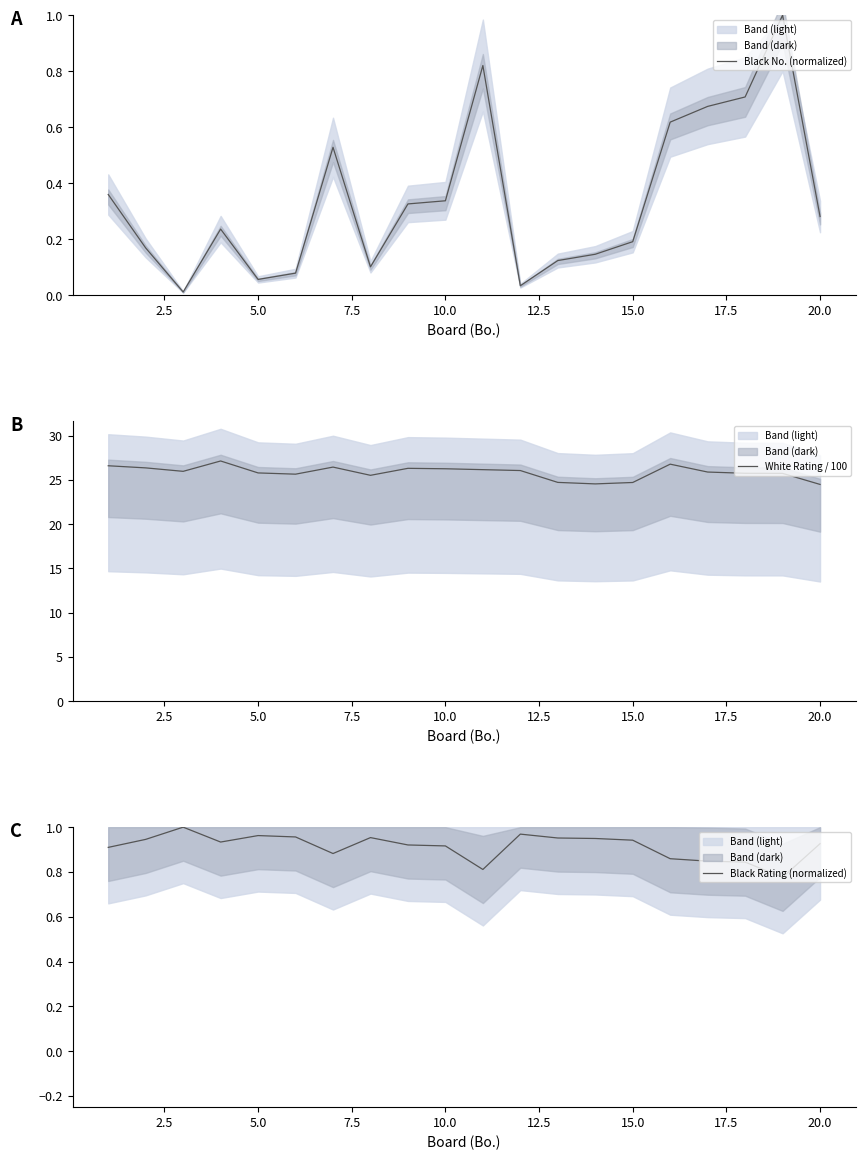

What is the minimum value for White Rating / 100?

24.5